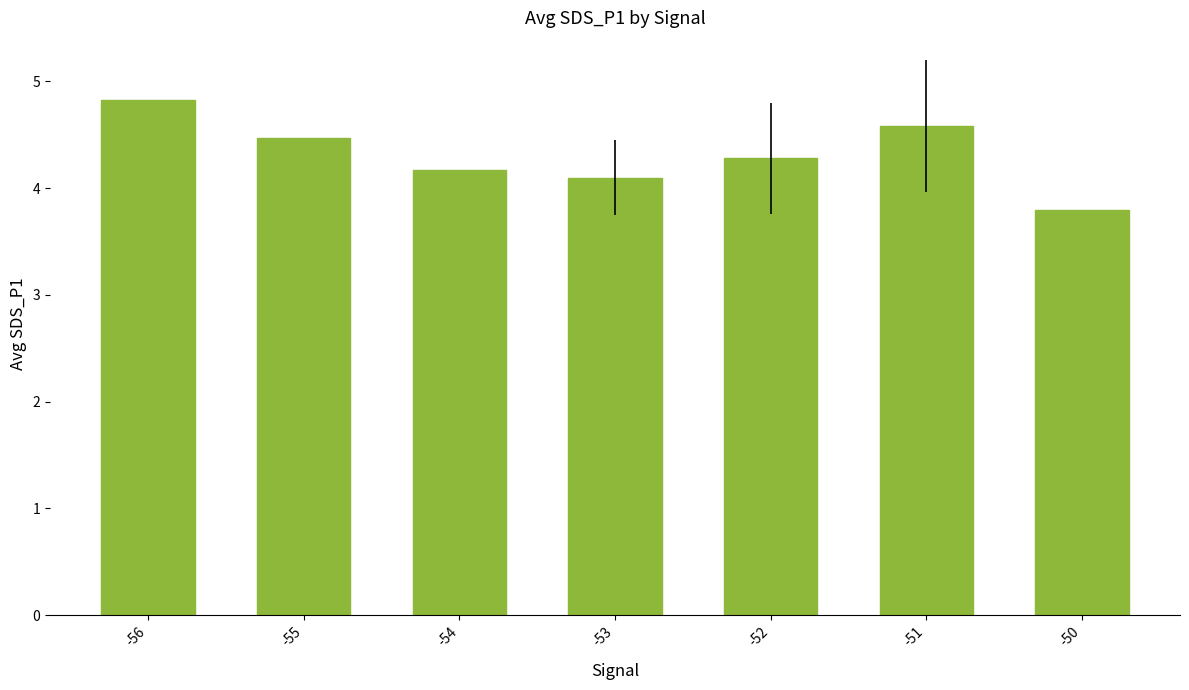

Count the number of values greater than 4.

6